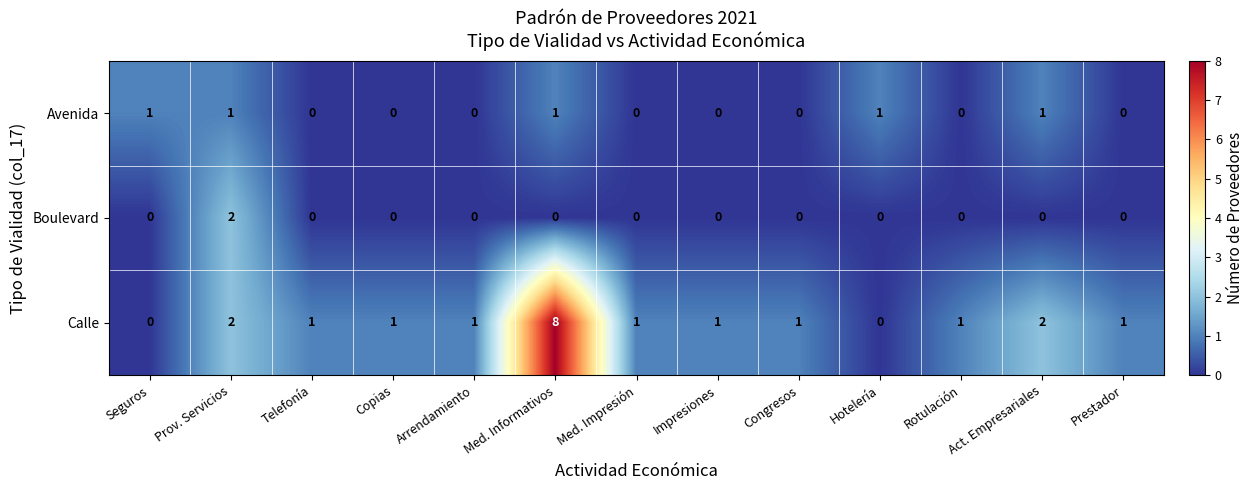

Between Med. Impresión and Rotulación, which series saw the biggest shift?

Avenida